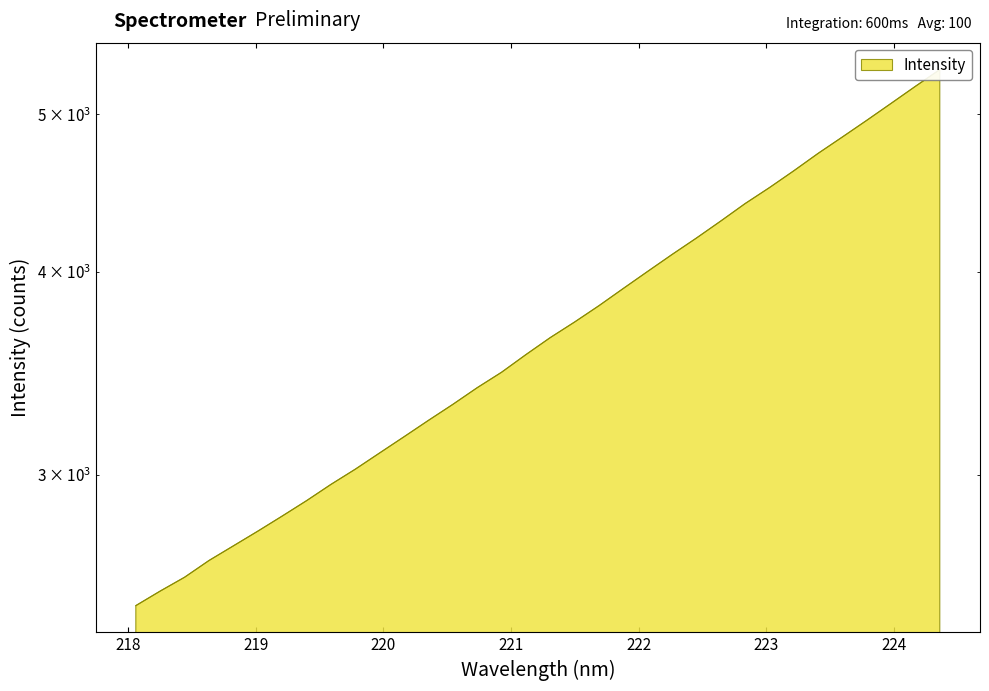

Which has a higher value, 218.8244 or 223.2172?

223.2172